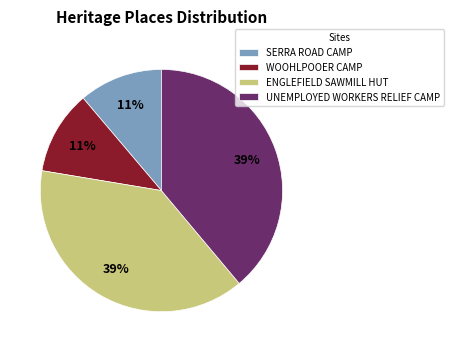

Does UNEMPLOYED WORKERS RELIEF CAMP represent more than half of the total?

No